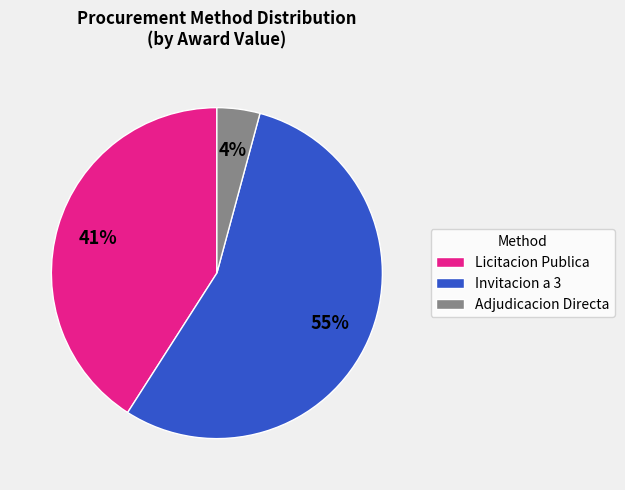

Between Licitacion Publica and Adjudicacion Directa, which is larger?

Licitacion Publica